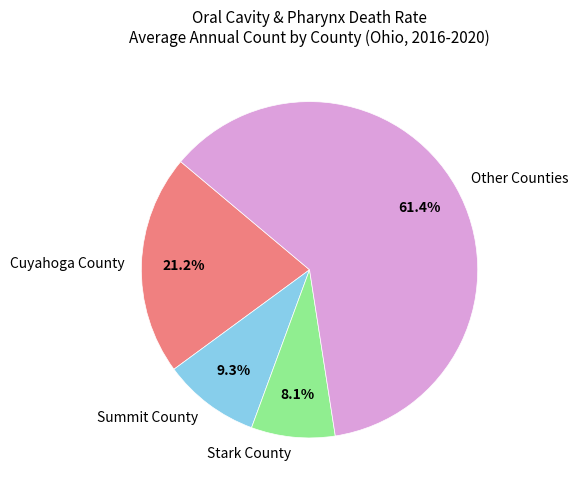

Which category has the biggest portion of the pie?

Other Counties